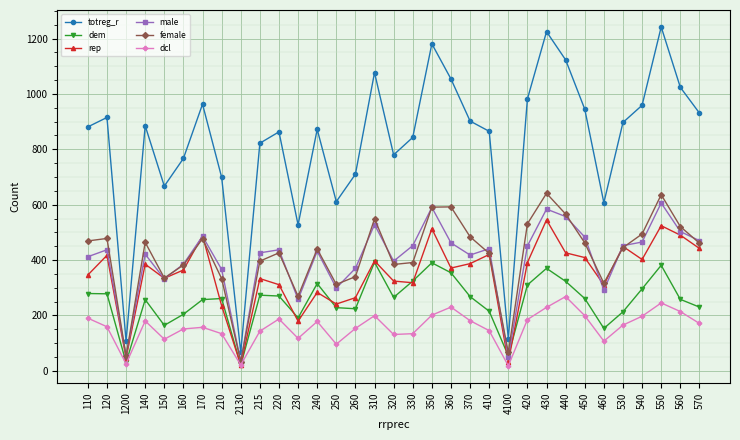

What is the average value of the female series?

417